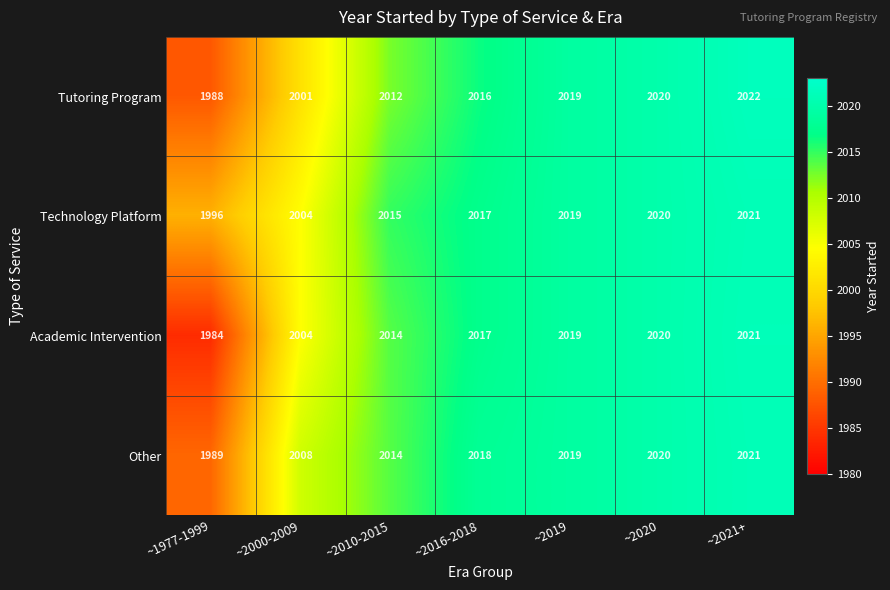

How many data points does each series have?

7